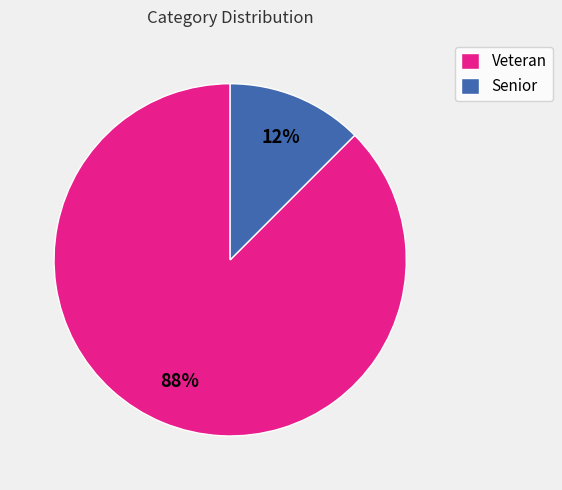

Which has a higher value, Senior or Veteran?

Veteran